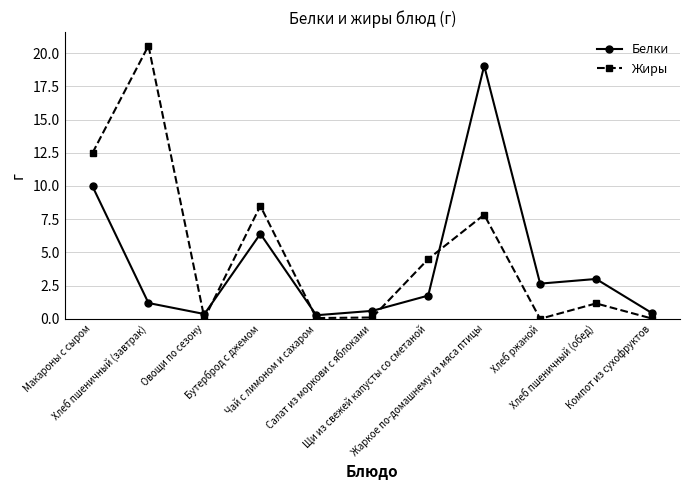

How many lines are shown in the chart?

2